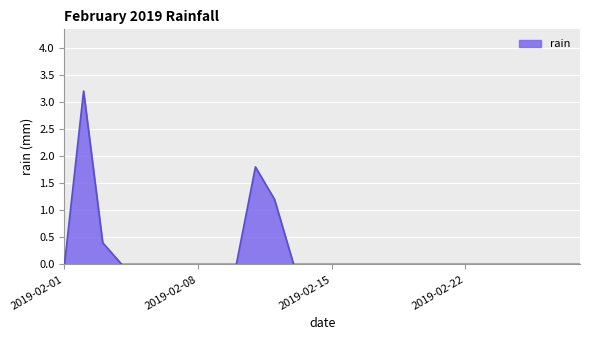

How many lines are shown in the chart?

1